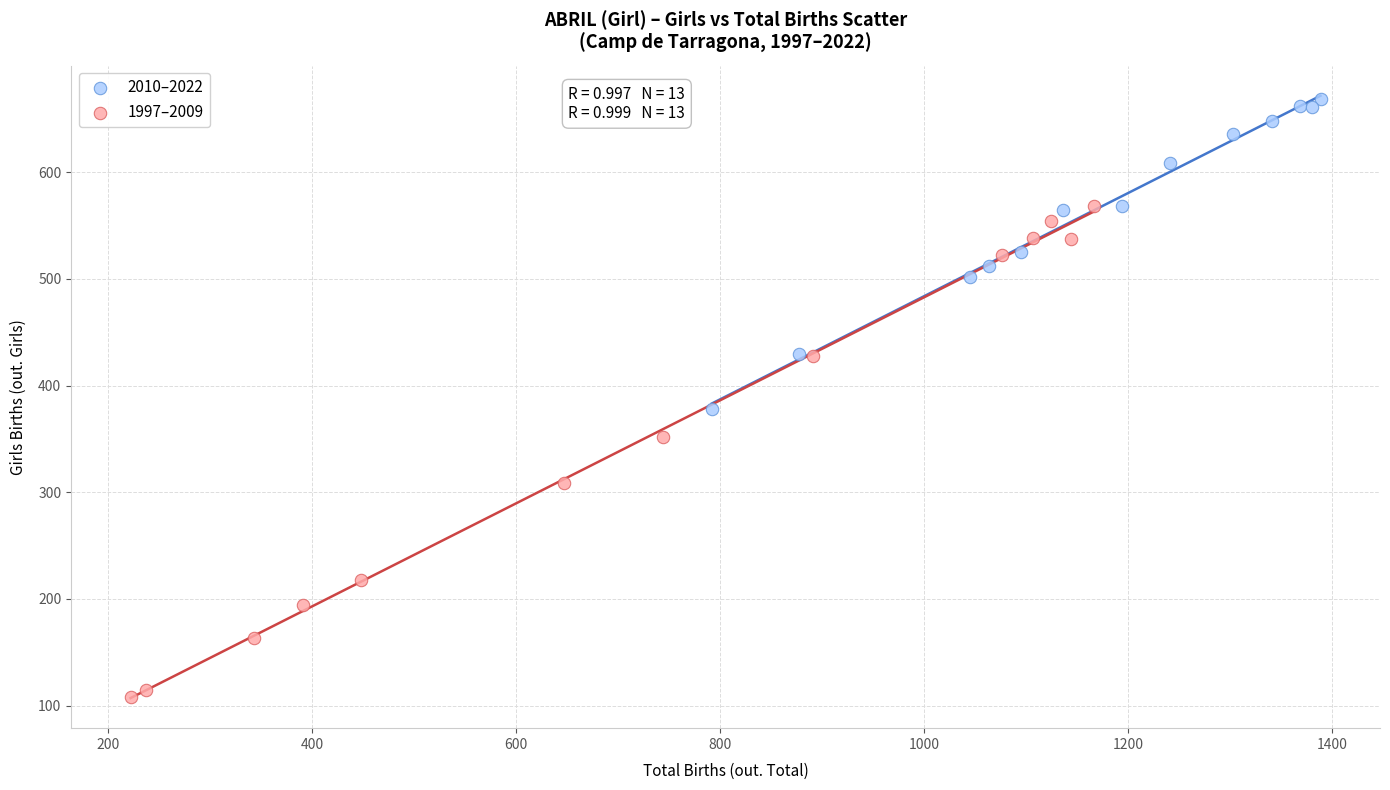

Which series contains the lowest Y value?

1997–2009